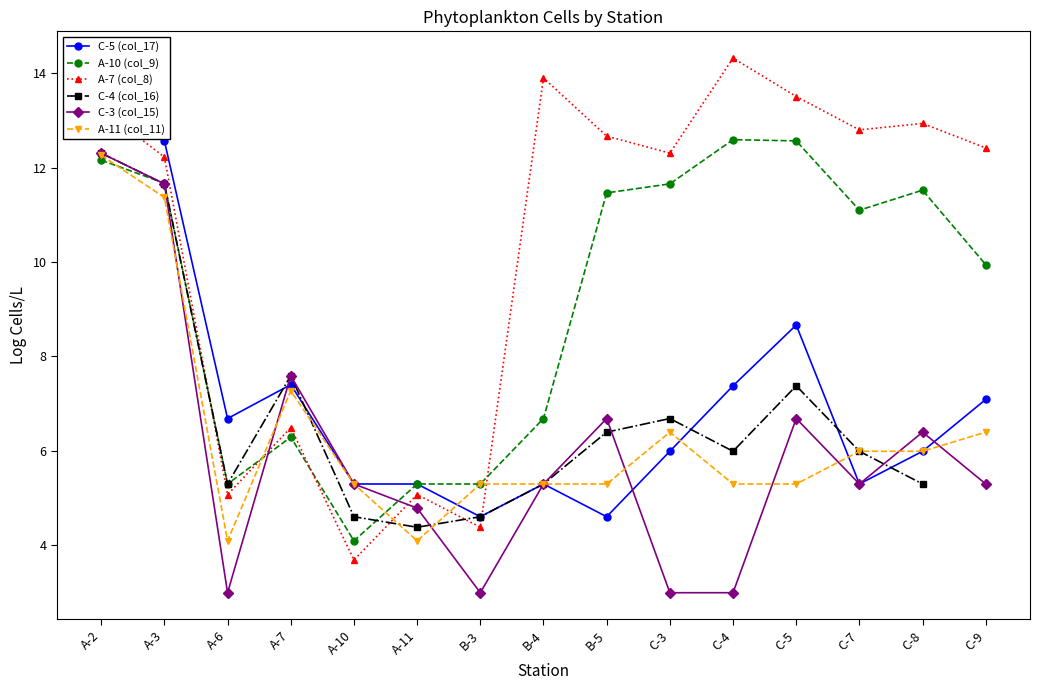

What is the label of the 1st point from the right?

C-9